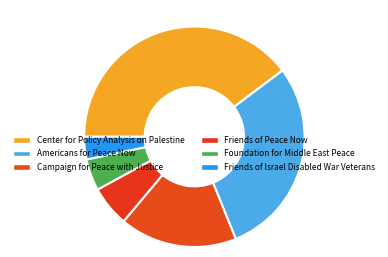

Is there a majority slice in this chart?

No